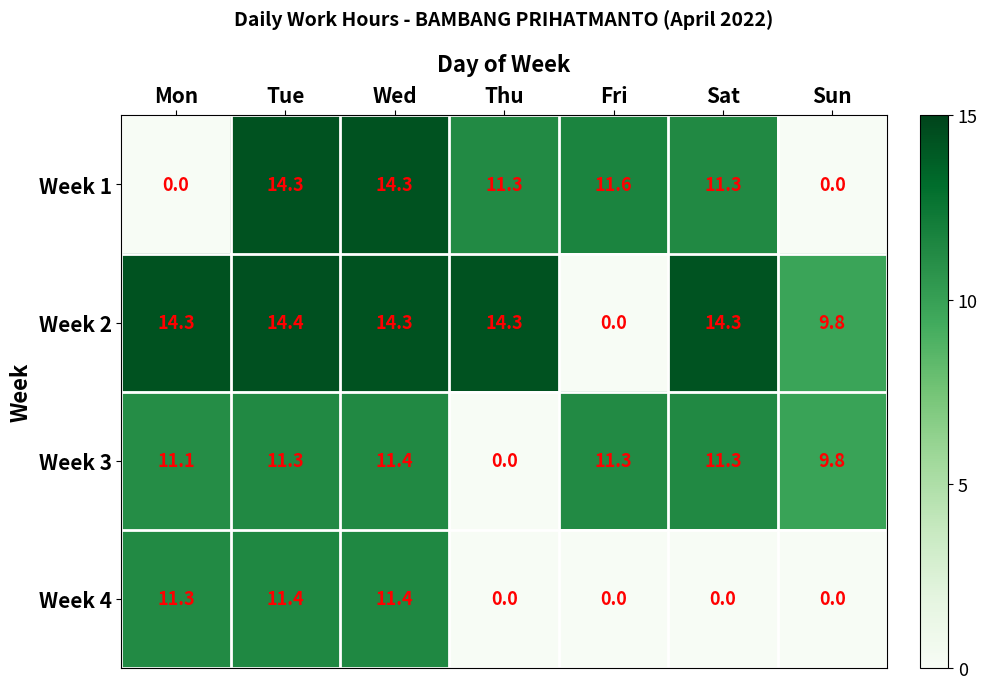

Which label corresponds to the largest value in the chart?

Tue